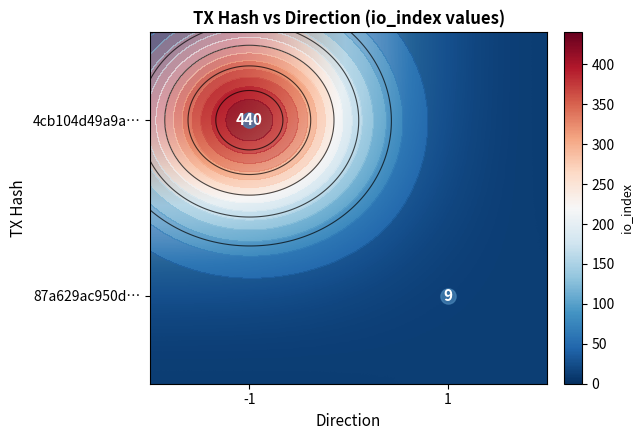

Which series has the largest total across all categories?

4cb104d49a9a…